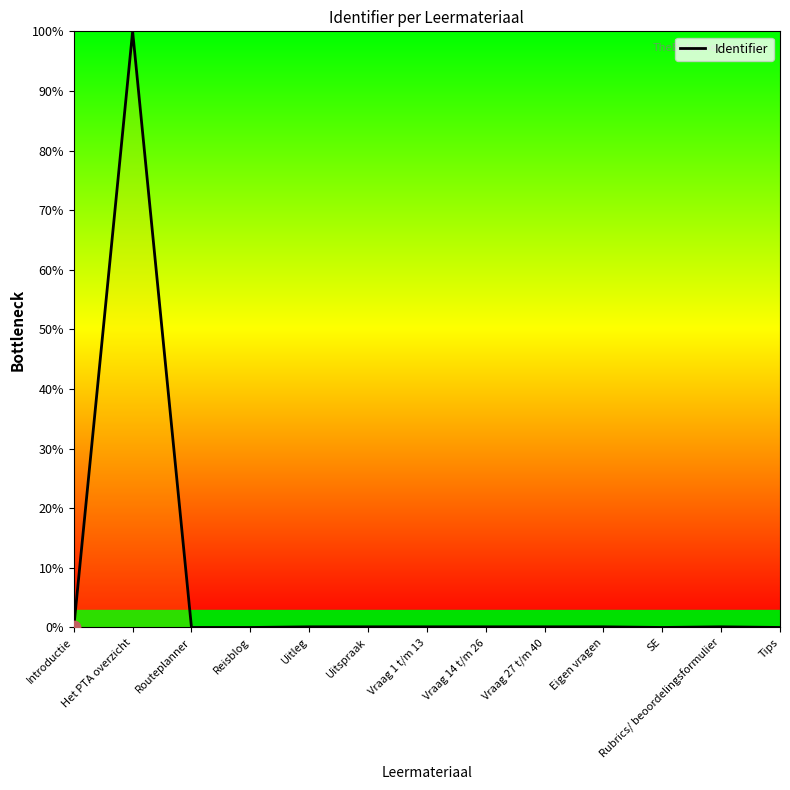

What is the maximum value shown in the chart?

100.0